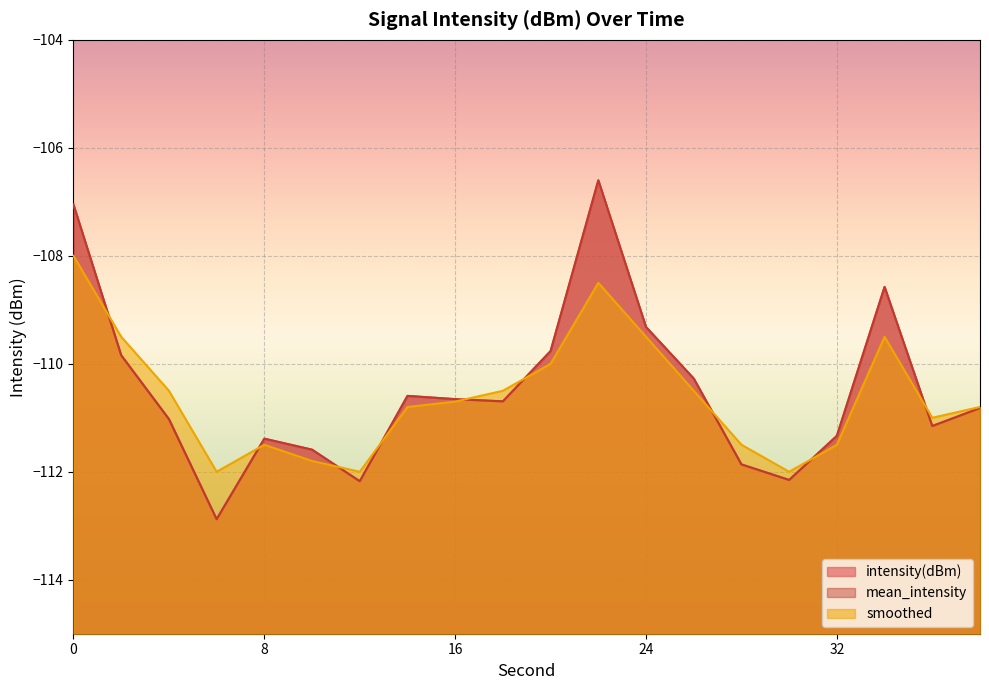

The intensity(dBm) series shows -59.6 at 6. True or false?

False